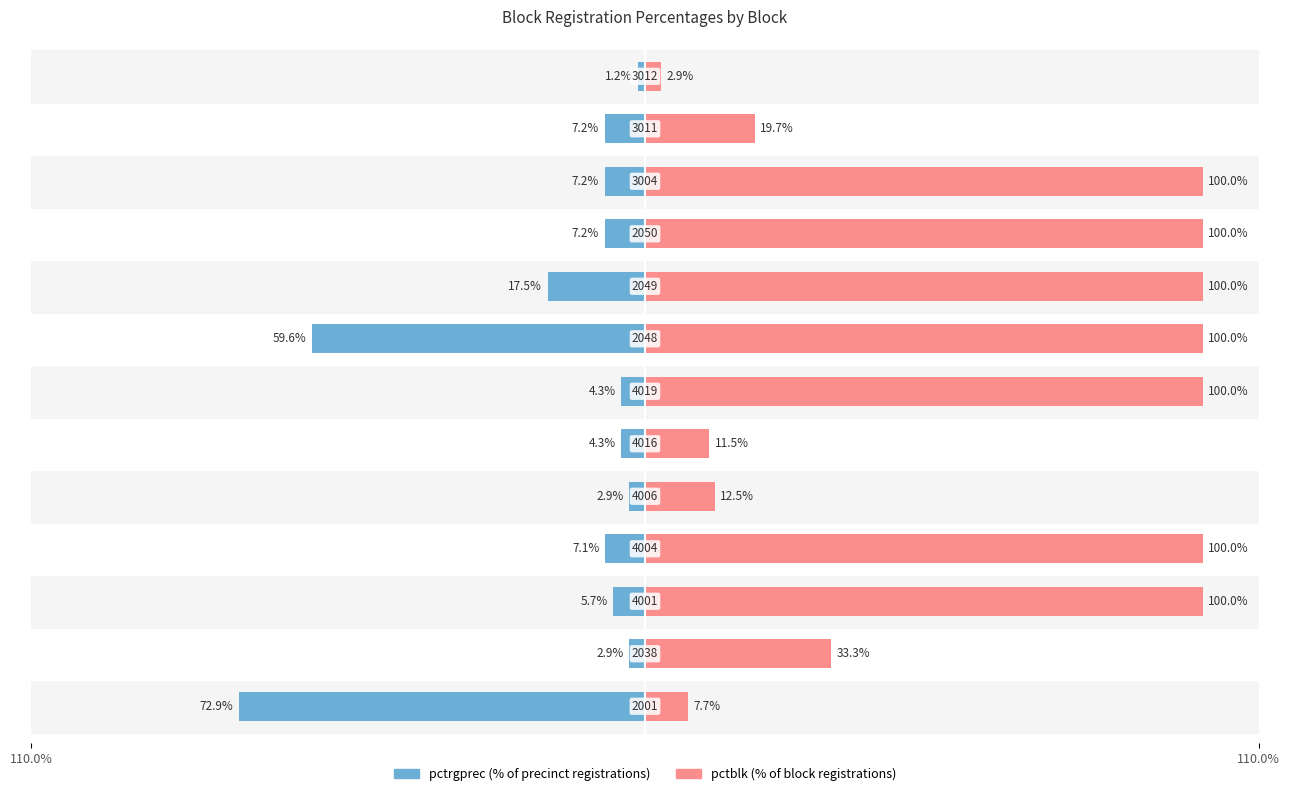

Is the value of pctrgprec at 110.0% greater than the value of pctblk at 10?

No